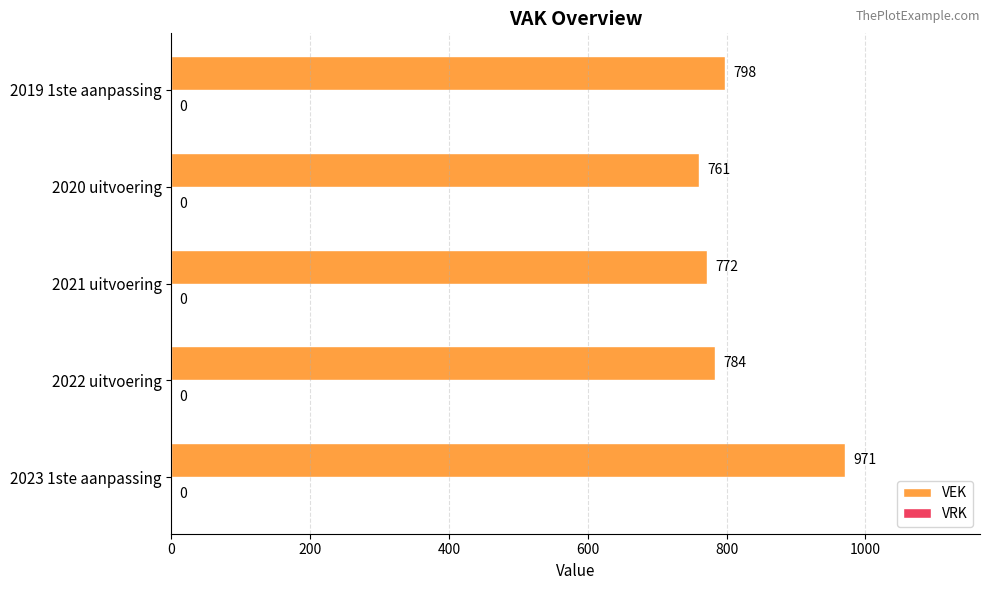

How many bars are there in total?

5